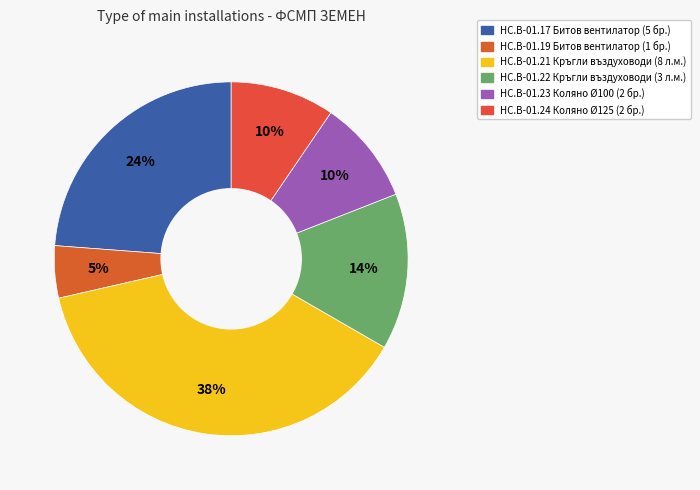

Which category has the biggest portion of the pie?

HC.B-01.21 Кръгли въздуховоди (8 л.м.)